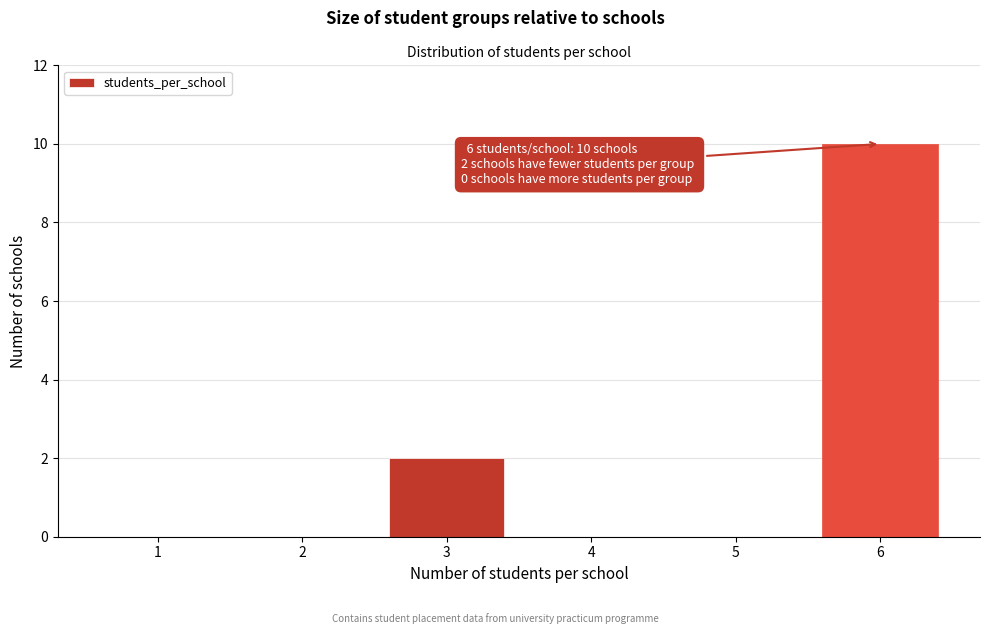

Reading left to right, transcribe all the data shown in this chart.

1=0	2=0	3=2	4=0	5=0	6=10